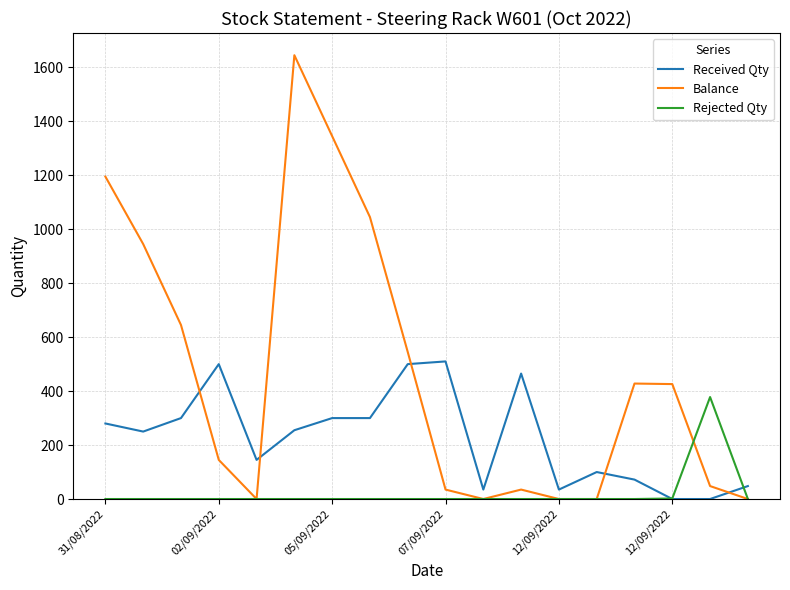

Rank the series by their maximum value, from lowest to highest.

Rejected Qty, Received Qty, Balance